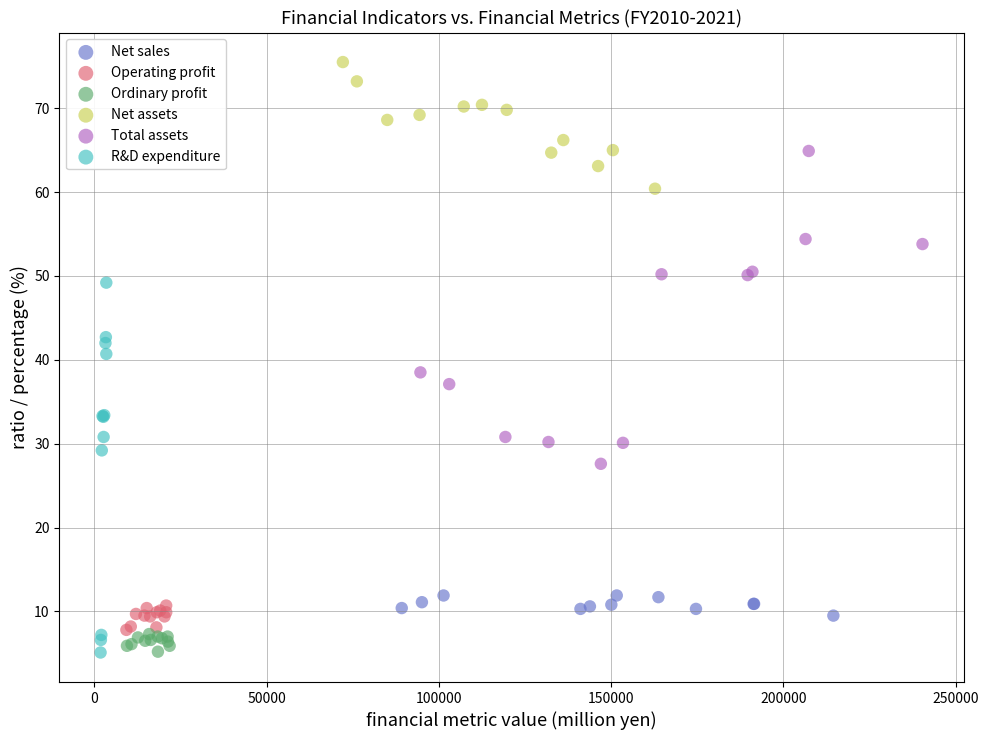

Which series has the largest Y range (max minus min)?

R&D expenditure